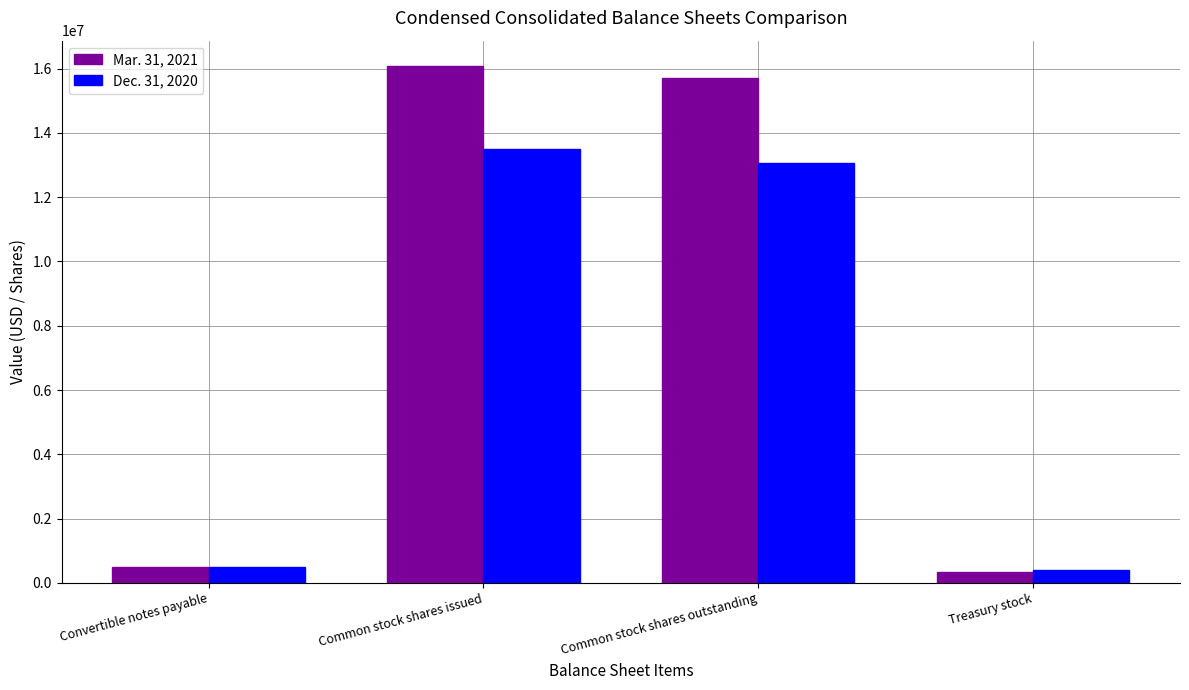

At Convertible notes payable, list the series in order from smallest to largest.

Dec. 31, 2020, Mar. 31, 2021